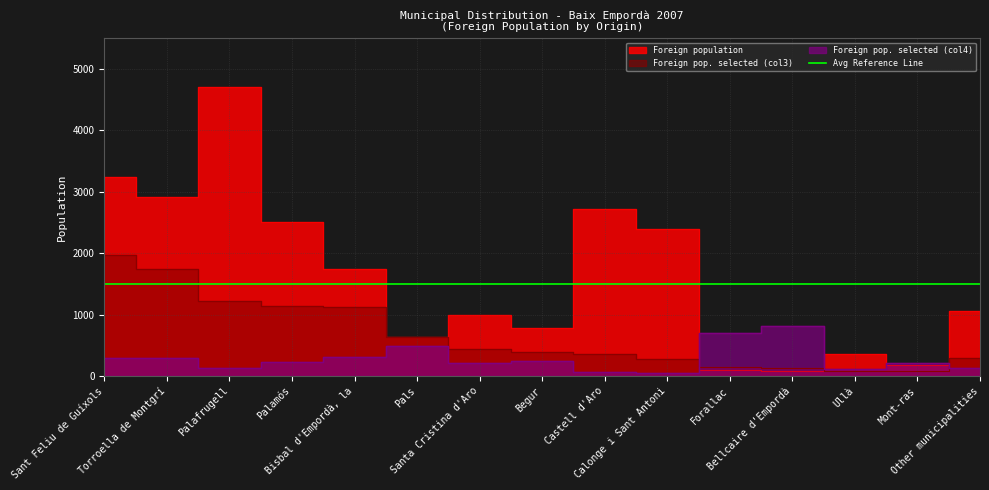

Reading left to right, extract all data points from this chart.

Foreign population: Sant Feliu de Guíxols=3247	Torroella de Montgrí=2918	Palafrugell=4713	Palamós=2501	Bisbal d'Empordà, la=1747	Pals=627	Santa Cristina d'Aro=993	Begur=788	Castell d'Aro=2728	Calonge i Sant Antoni=2387	Forallac=100	Bellcaire d'Empordà=73	Ullà=355	Mont-ras=186	Other municipalities=1055
Foreign pop. selected (col3): Sant Feliu de Guíxols=1967	Torroella de Montgrí=1739	Palafrugell=1222	Palamós=1139	Bisbal d'Empordà, la=1118	Pals=642	Santa Cristina d'Aro=435	Begur=393	Castell d'Aro=352	Calonge i Sant Antoni=269	Forallac=145	Bellcaire d'Empordà=124	Ullà=83	Mont-ras=83	Other municipalities=290
Foreign pop. selected (col4): Sant Feliu de Guíxols=293	Torroella de Montgrí=288	Palafrugell=125	Palamós=220	Bisbal d'Empordà, la=309	Pals=494	Santa Cristina d'Aro=211	Begur=241	Castell d'Aro=62	Calonge i Sant Antoni=54	Forallac=700	Bellcaire d'Empordà=822	Ullà=113	Mont-ras=215	Other municipalities=133